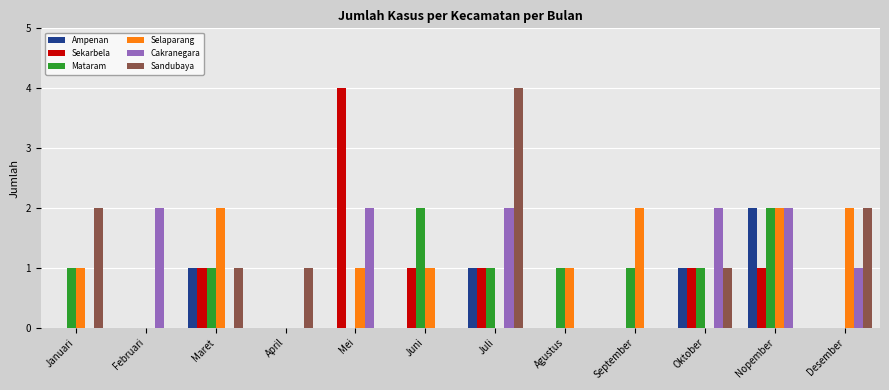

How many groups of bars are there?

12